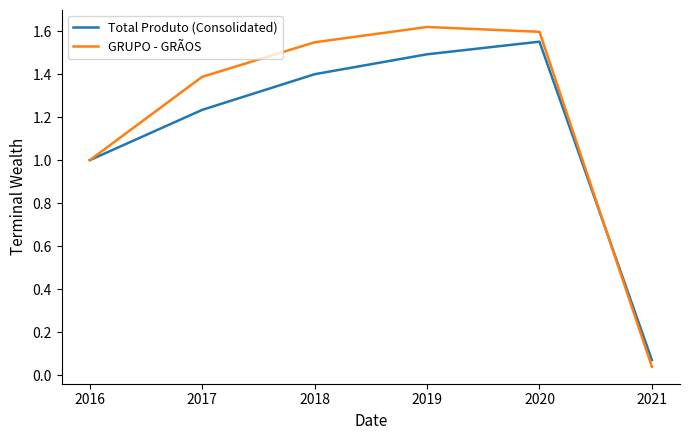

Where is Total Produto (Consolidated) nearest to the value 0?

2021